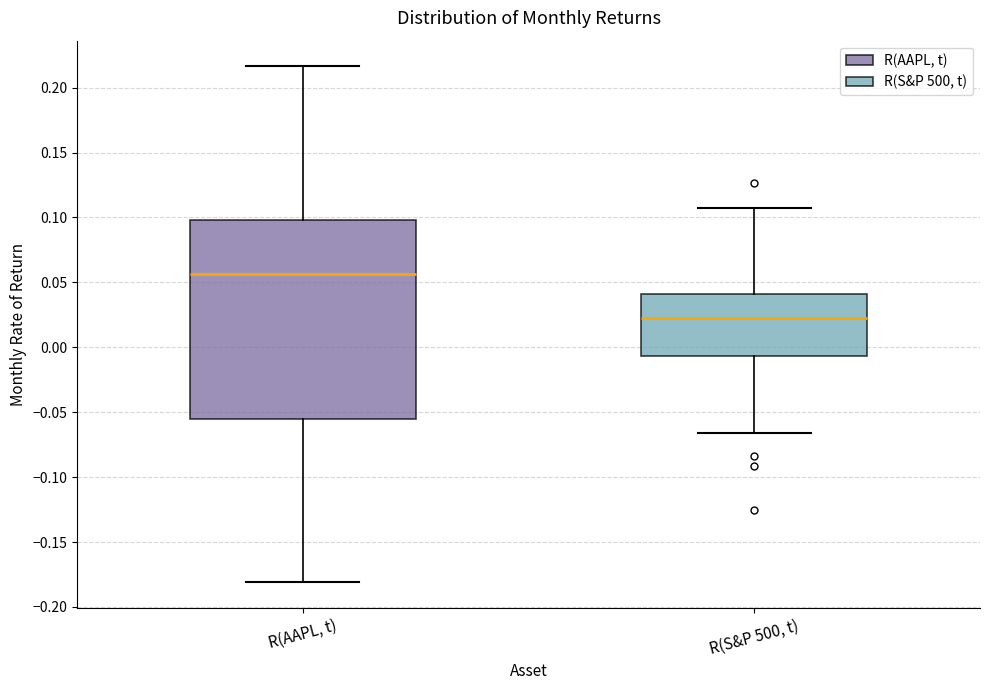

Reading left to right, transcribe this box plot: for each box, give where its median line is, the range the box spans, and where its two whiskers end, as read against the y-axis. The values are not printed on the chart, so give them approximately, as read against the axis.

R(AAPL, t): median 0.055, box -0.055 to 0.100, whiskers -0.180 to 0.215
R(S&P 500, t): median 0.020, box -0.005 to 0.040, whiskers -0.065 to 0.110